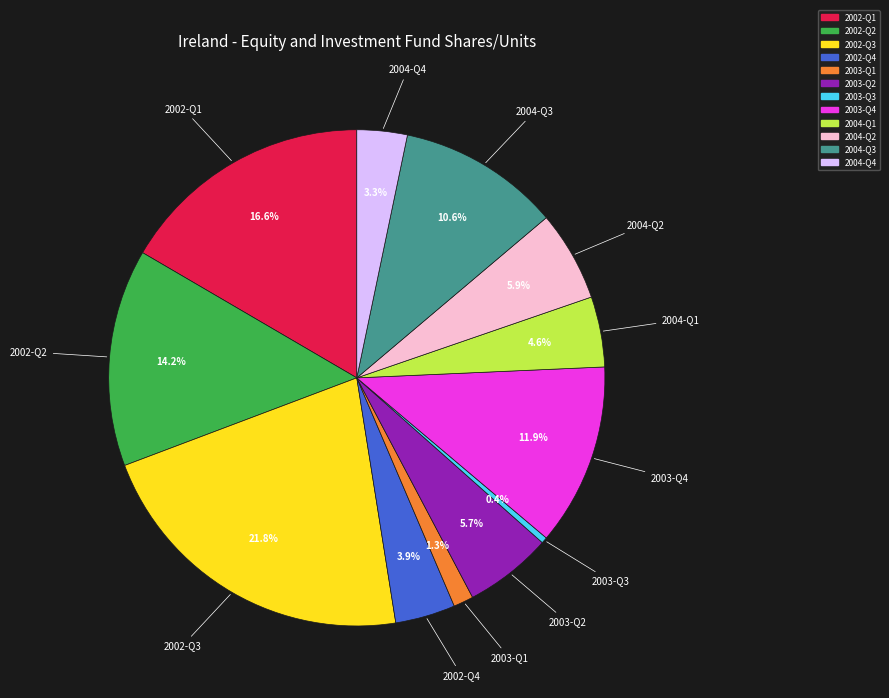

Approximately how many times larger is the value at 2003-Q4 compared to 2002-Q3?

0.5